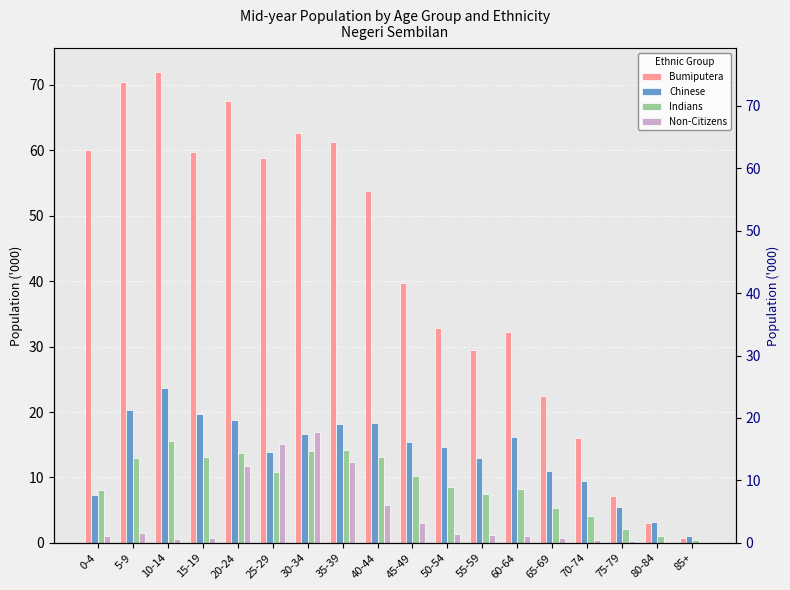

What is the label of the 3rd bar from the left?

10-14